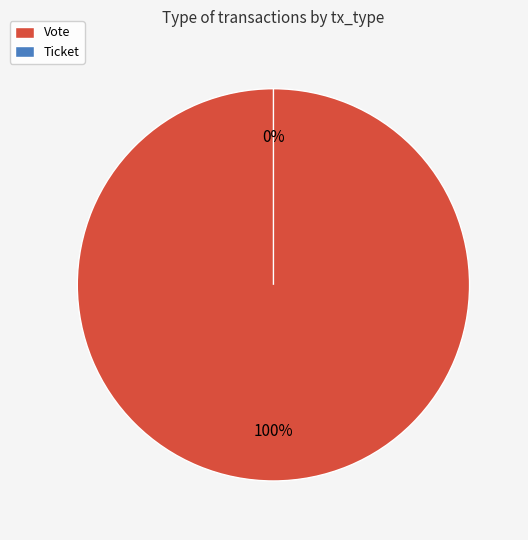

To the nearest percent, what is the average slice percentage?

50%